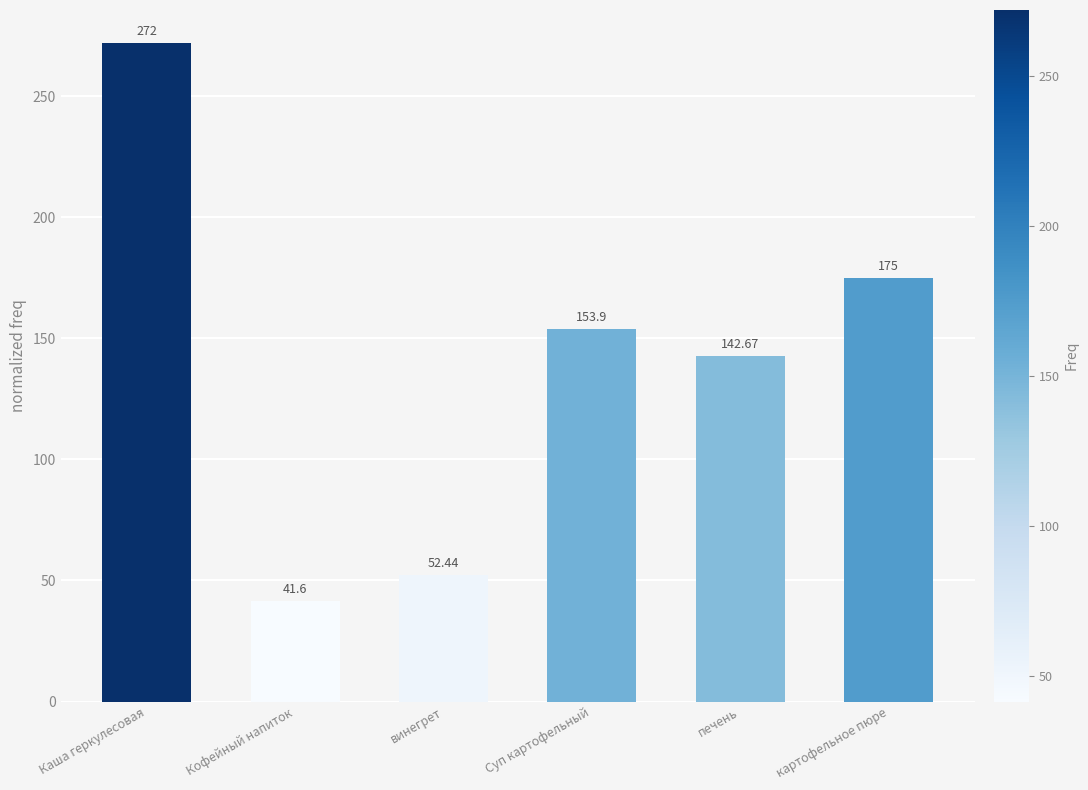

What is the approximate value at винегрет?

52.4